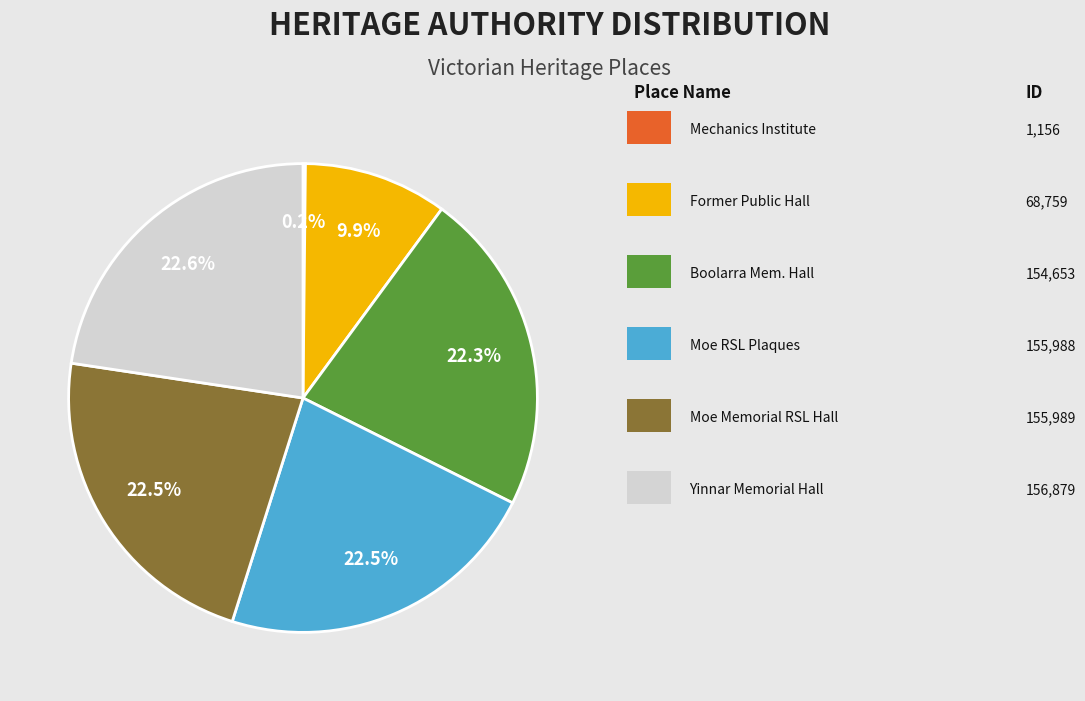

Is there any slice that represents more than half of the pie?

No